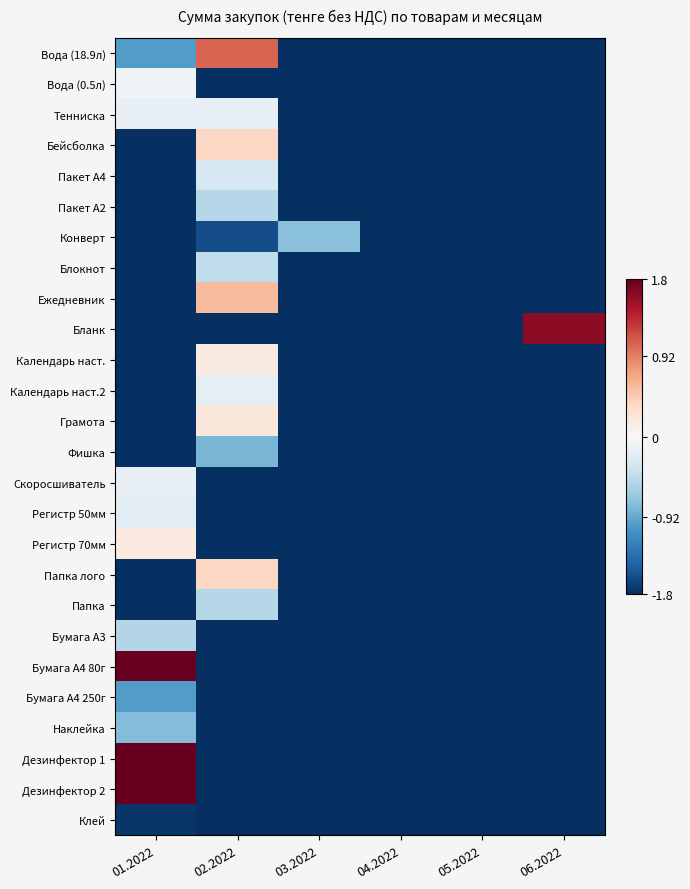

Which has a higher value, 02.2022 or 05.2022?

02.2022